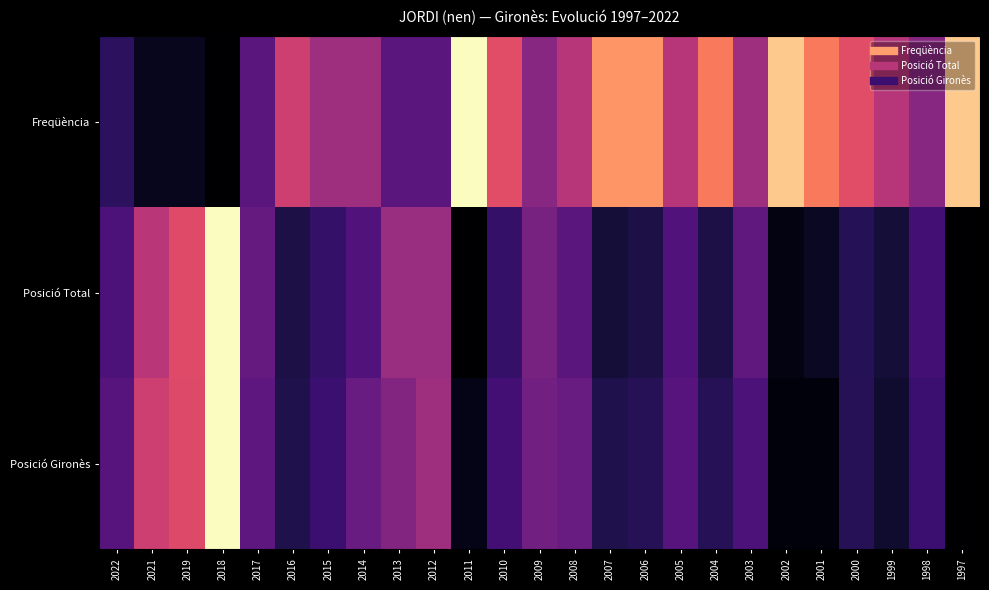

What is the total value across all series at 2014?

1.0